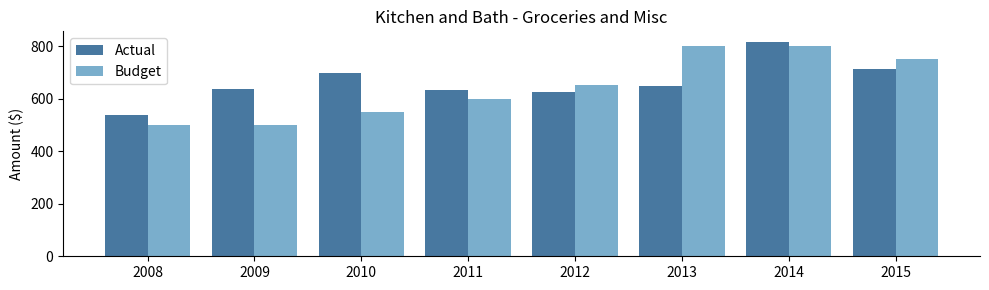

Reading left to right, list all the values displayed in this chart.

Actual: 2008=538.6	2009=637.6	2010=698.8	2011=632.3	2012=624.2	2013=648.8	2014=815.1	2015=711.5
Budget: 2008=500.0	2009=500.0	2010=550.0	2011=600.0	2012=650.0	2013=800.0	2014=800.0	2015=750.0